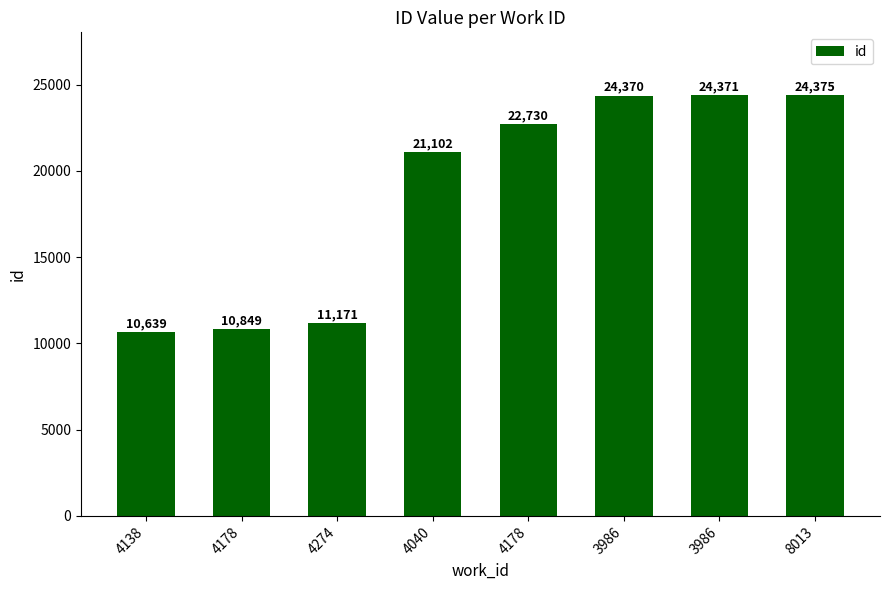

How many bars are there in total?

8